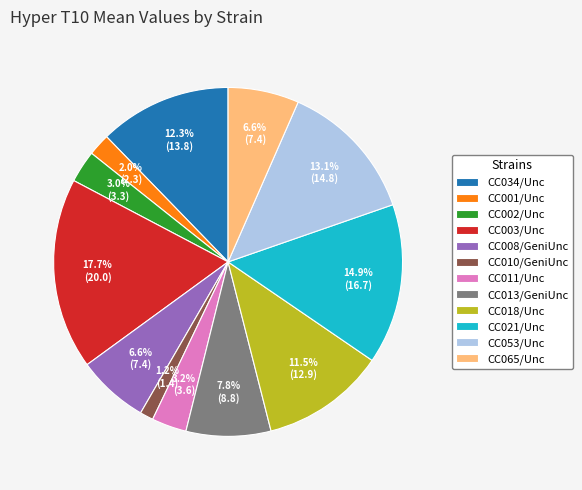

Is CC053/Unc the majority of the pie?

No